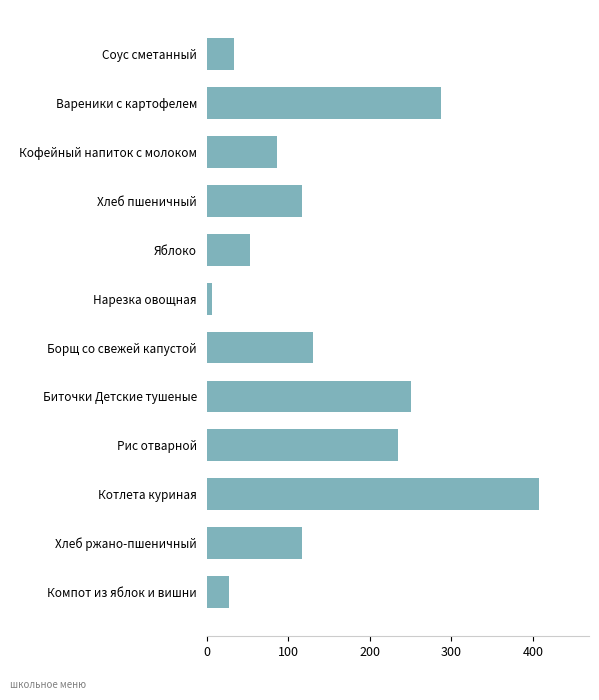

What is the change in value from Вареники с картофелем to Компот из яблок и вишни?

-260.3